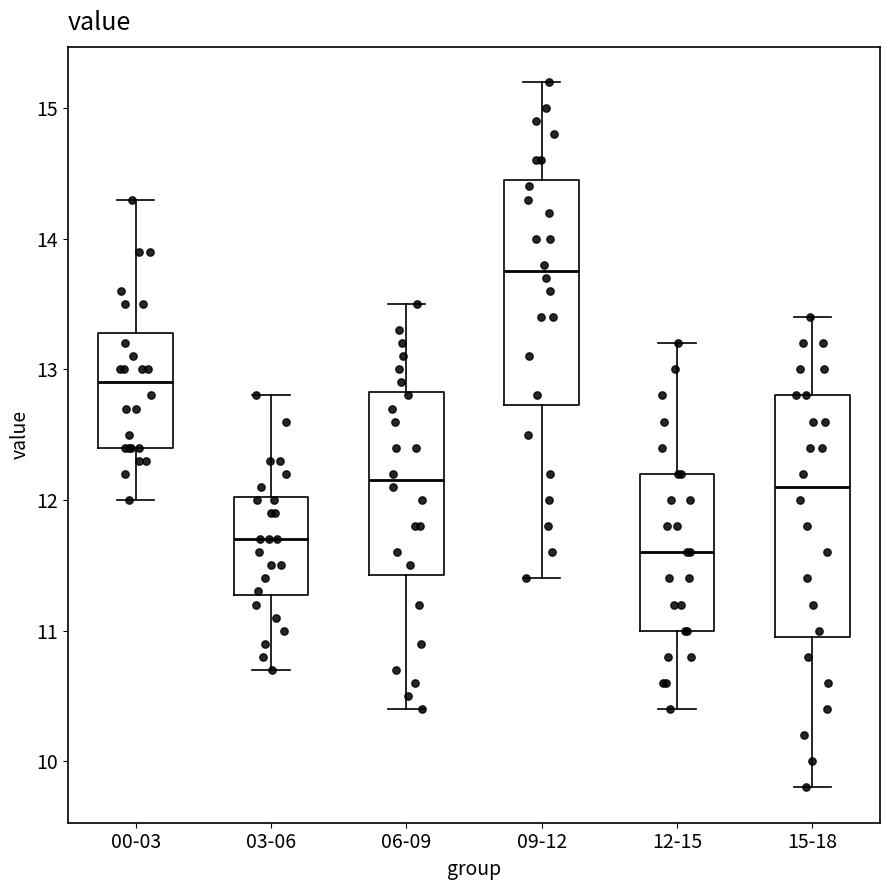

Reading left to right, read every box against the y-axis: the position of its median line, the range the box covers, and the ends of its whiskers. The values are not printed on the chart, so give them approximately, as read against the axis.

00-03: median 12.9, box 12.4 to 13.3, whiskers 12.0 to 14.3
03-06: median 11.7, box 11.3 to 12.0, whiskers 10.7 to 12.8
06-09: median 12.2, box 11.4 to 12.8, whiskers 10.4 to 13.5
09-12: median 13.8, box 12.7 to 14.5, whiskers 11.4 to 15.2
12-15: median 11.6, box 11.0 to 12.2, whiskers 10.4 to 13.2
15-18: median 12.1, box 11.0 to 12.8, whiskers 9.8 to 13.4